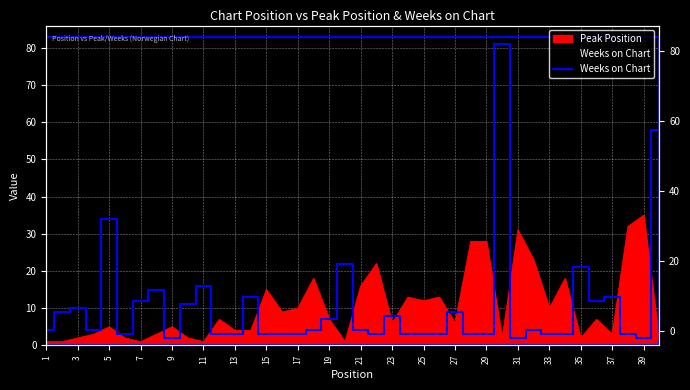

Between 21 and 37, which is larger?

21